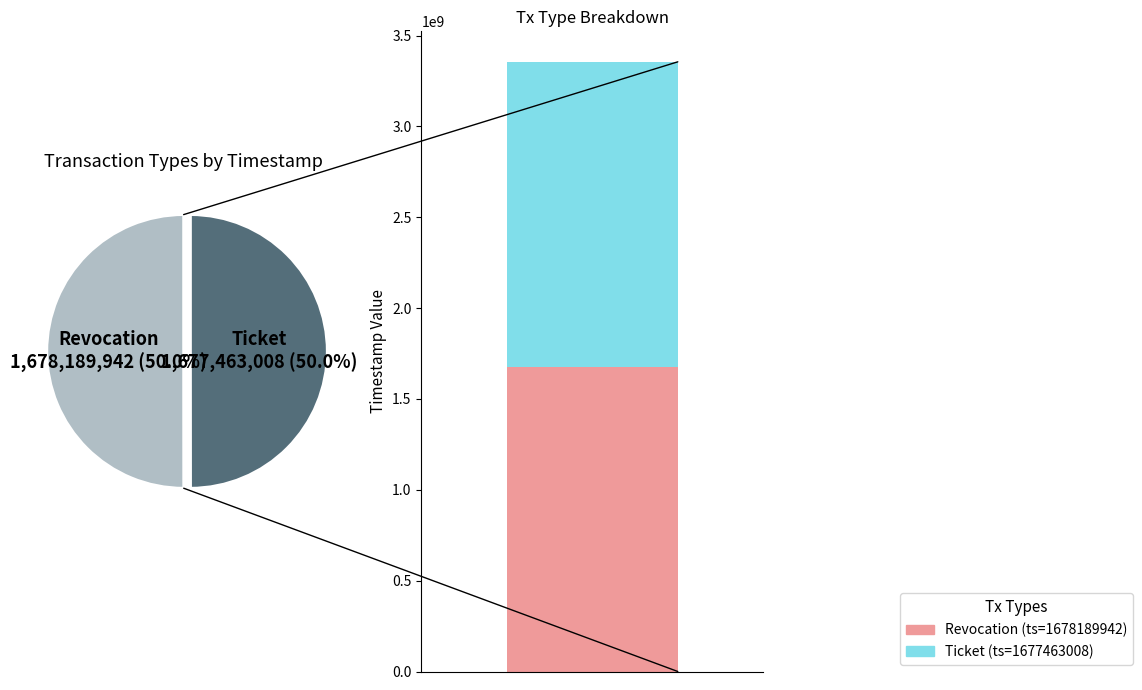

What is the largest slice in the pie chart?

Revocation